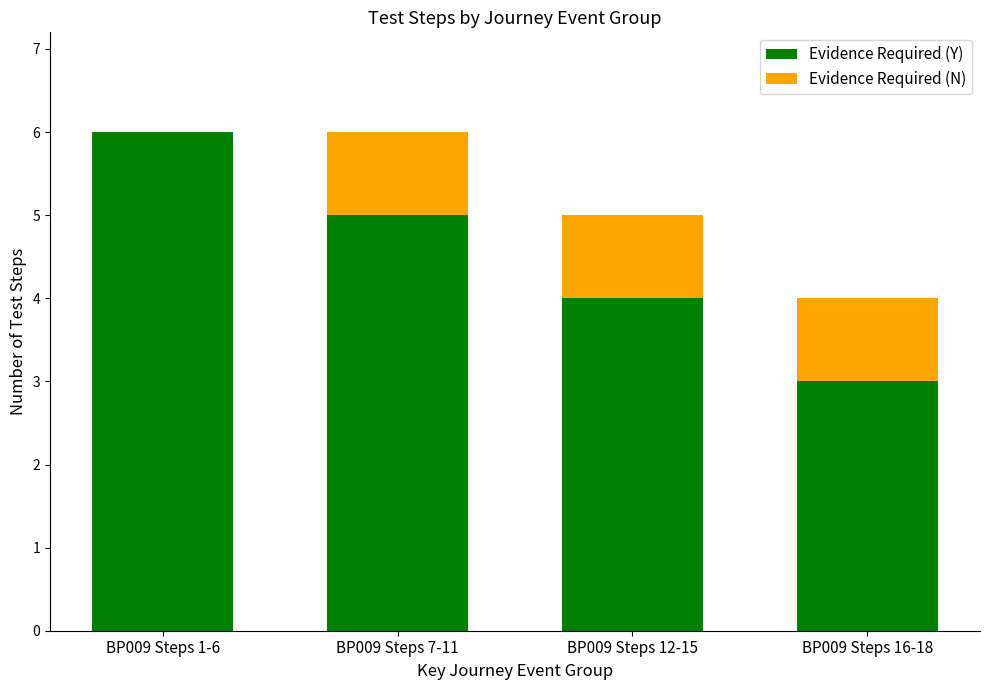

Reading left to right, what are the values for Evidence Required (Y)?

BP009 Steps 1-6=6	BP009 Steps 7-11=5	BP009 Steps 12-15=4	BP009 Steps 16-18=3